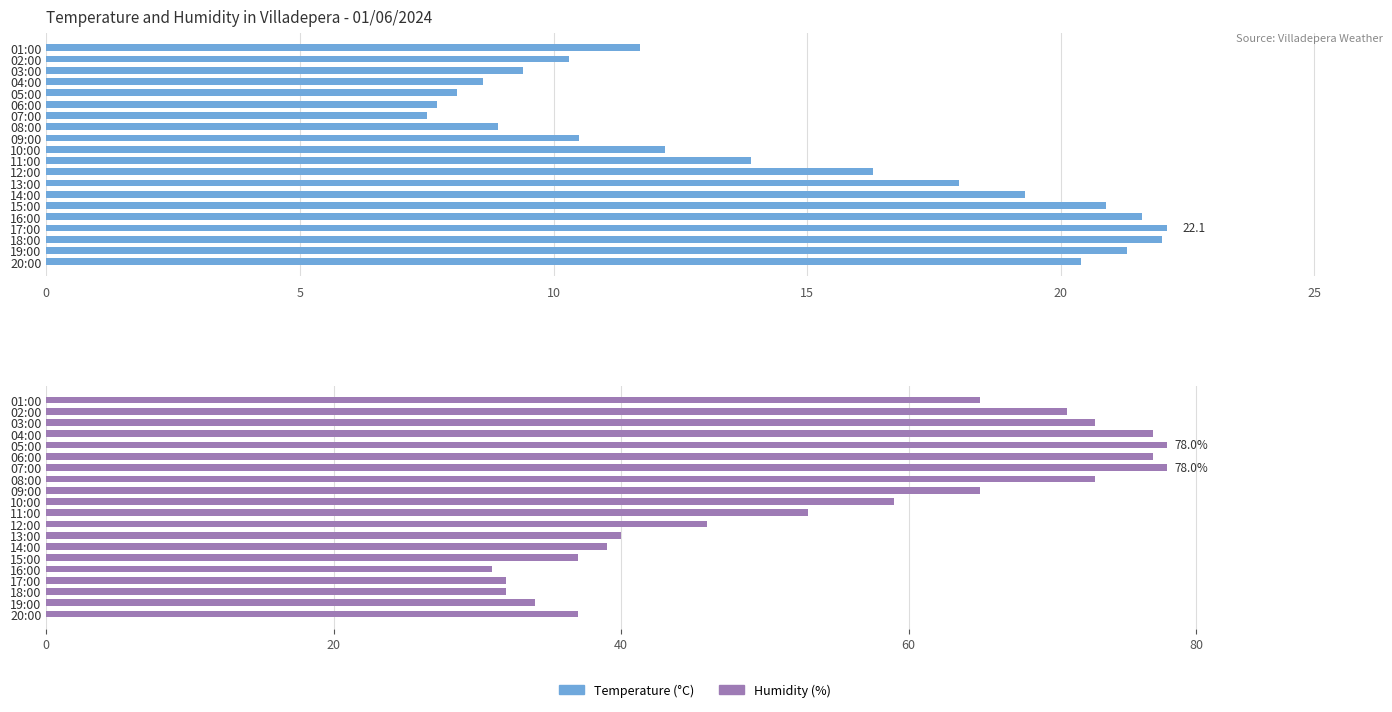

How many bars are there in total?

40